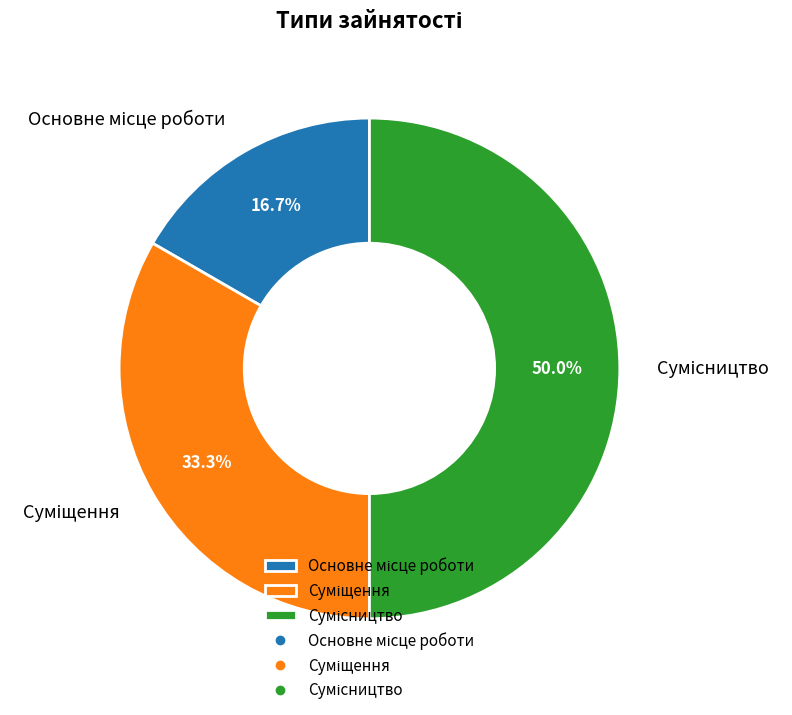

Which category has the smallest portion of the pie?

Основне місце роботи